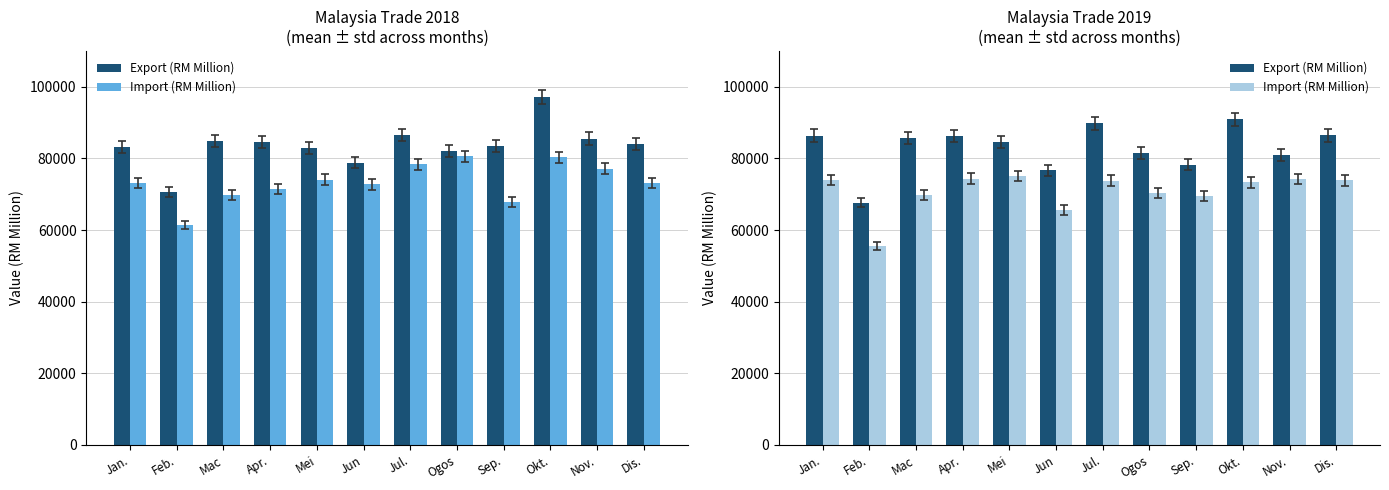

Reading right to left, extract all data points from this chart.

Export (RM Million): 86435.7	80947.4	90861.0	78251.5	81513.3	89764.9	76690.9	84678.6	86227.9	85677.0	67683.1	86340.8
Import (RM Million): 73880.2	74261.1	73288.8	69437.6	70460.9	73796.3	65630.3	75108.5	74376.8	69681.4	55567.2	73921.7